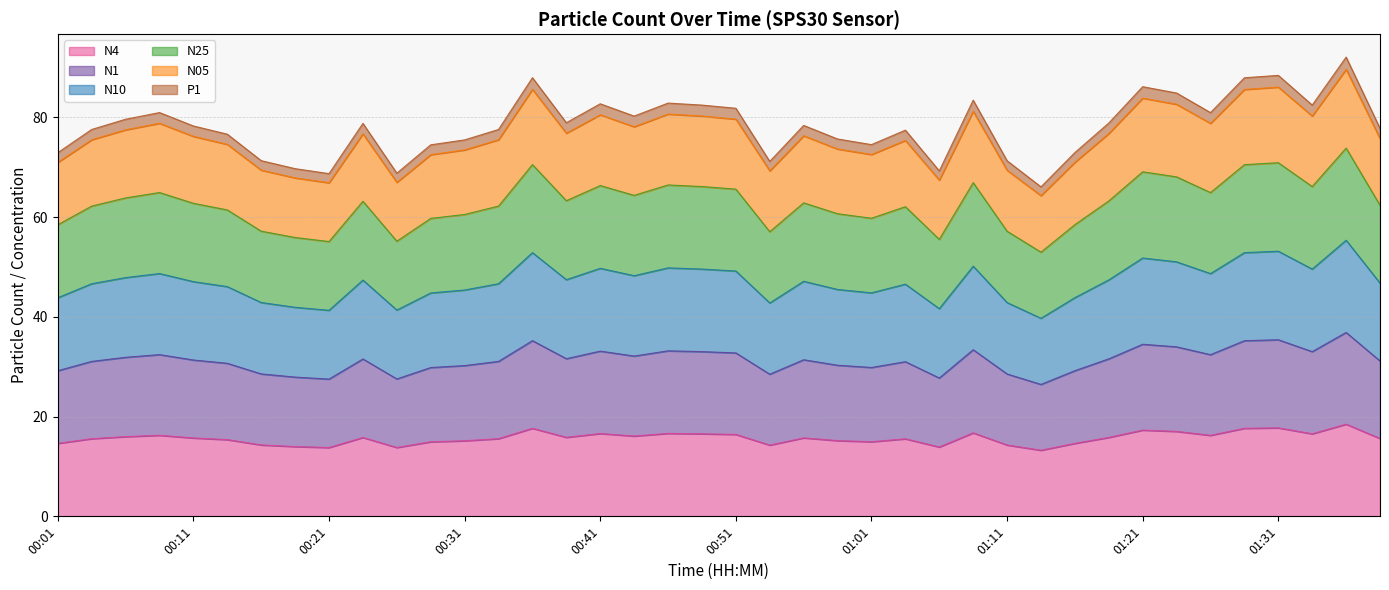

What are all the series names shown in the legend?

N4, N1, N10, N25, N05, P1